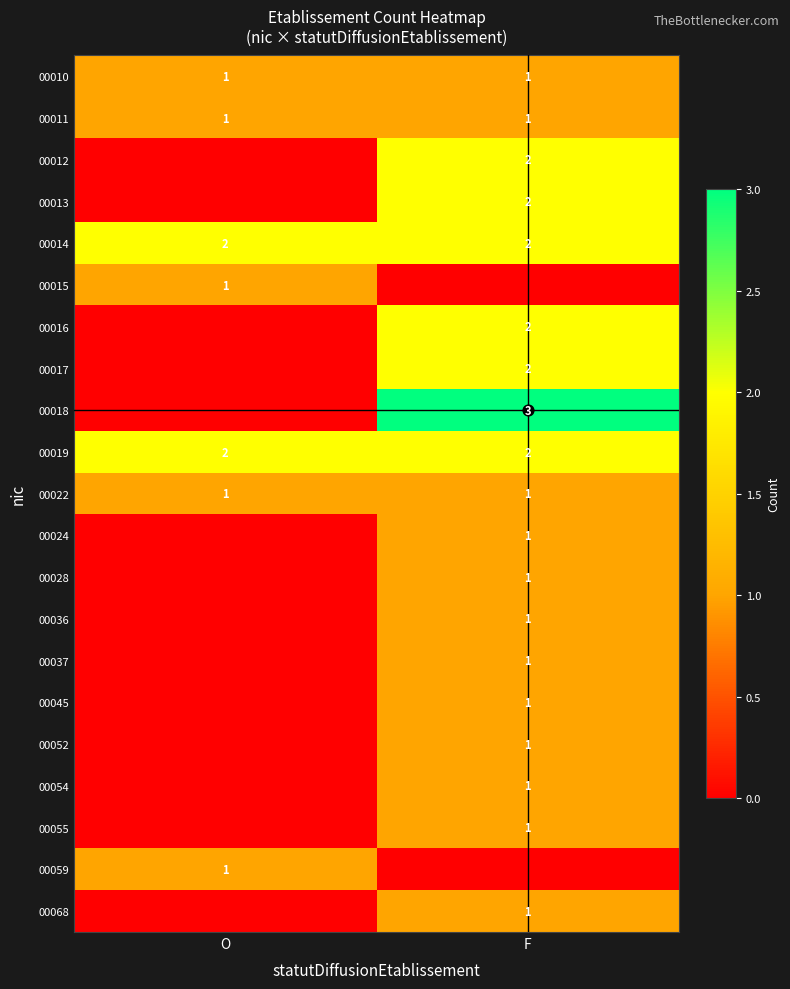

List the series in order of their peak value, highest first.

00018, 00012, 00013, 00014, 00016, 00017, 00019, 00010, 00011, 00015, 00022, 00024, 00028, 00036, 00037, 00045, 00052, 00054, 00055, 00059, 00068